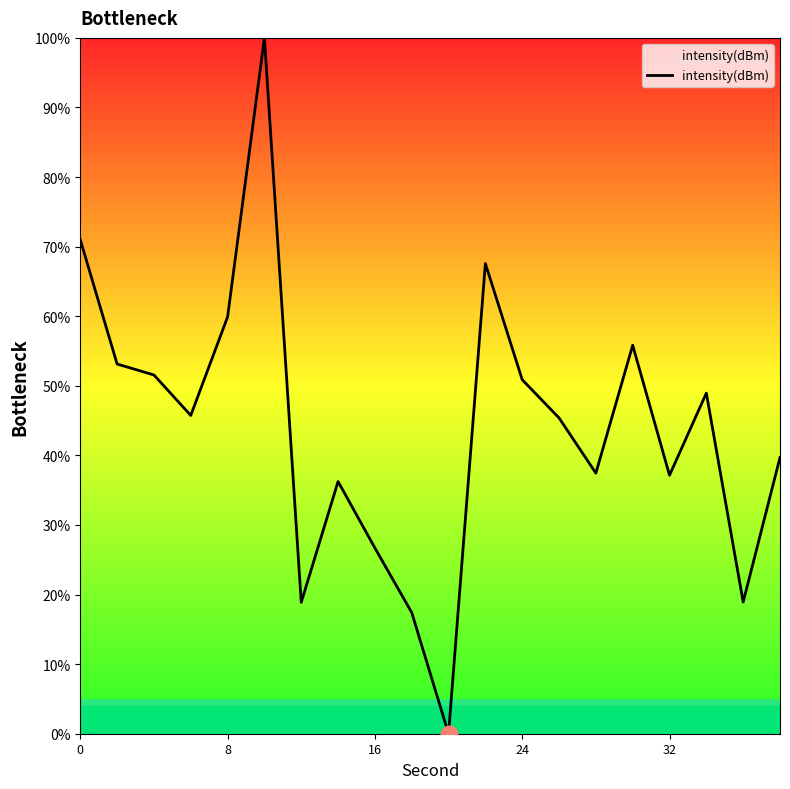

What is the difference between the maximum and minimum values?

100.0